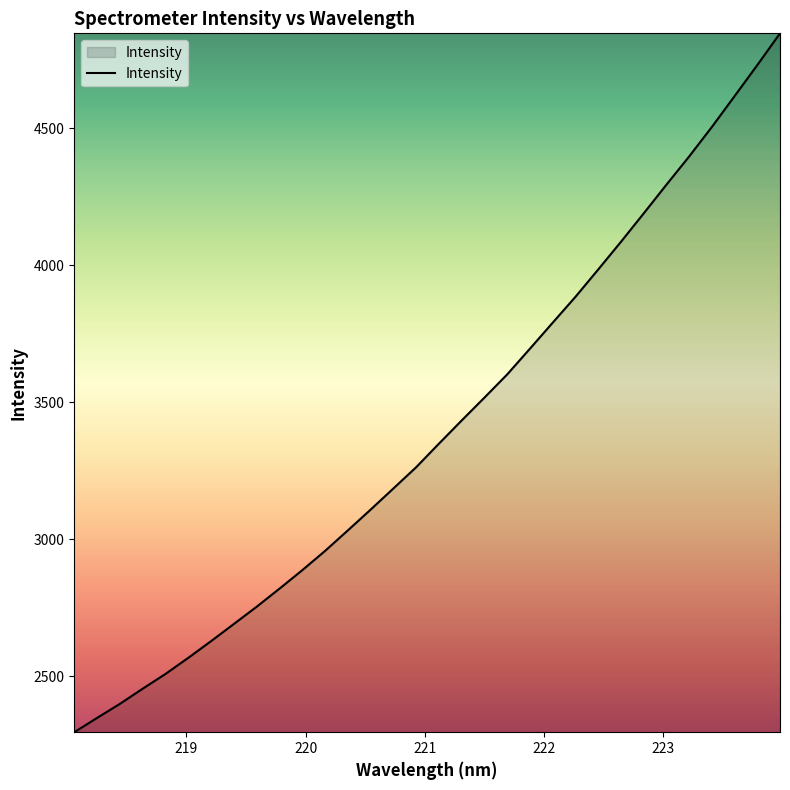

What is the difference between the maximum and minimum values?

2549.3